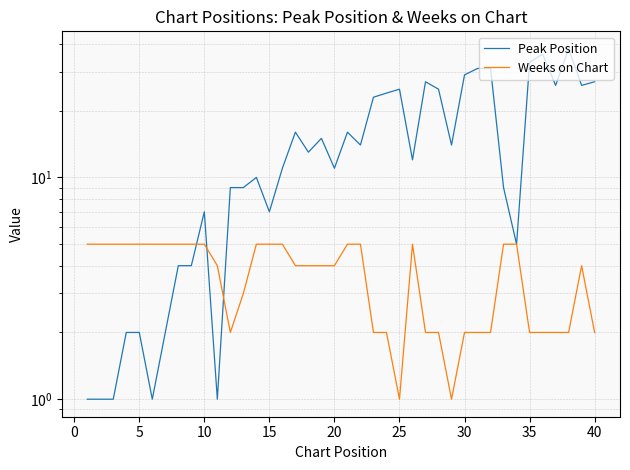

Is it true that Weeks on Chart equals 2 at 25?

False